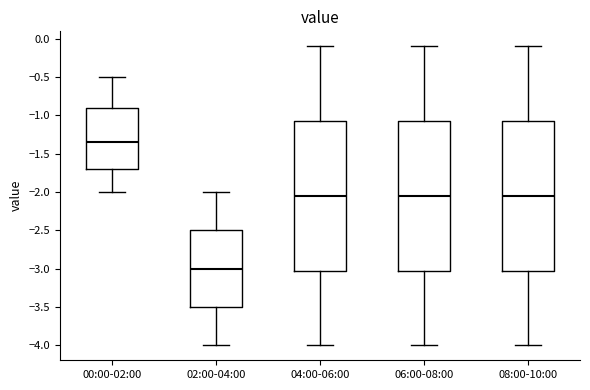

Reading left to right, transcribe this box plot: for each box, give where its median line is, the range the box spans, and where its two whiskers end, as read against the y-axis. The values are not printed on the chart, so give them approximately, as read against the axis.

00:00-02:00: median -1.35, box -1.70 to -0.90, whiskers -2.00 to -0.50
02:00-04:00: median -3.00, box -3.50 to -2.50, whiskers -4.00 to -2.00
04:00-06:00: median -2.05, box -3.00 to -1.05, whiskers -4.00 to -0.10
06:00-08:00: median -2.05, box -3.00 to -1.05, whiskers -4.00 to -0.10
08:00-10:00: median -2.05, box -3.00 to -1.05, whiskers -4.00 to -0.10